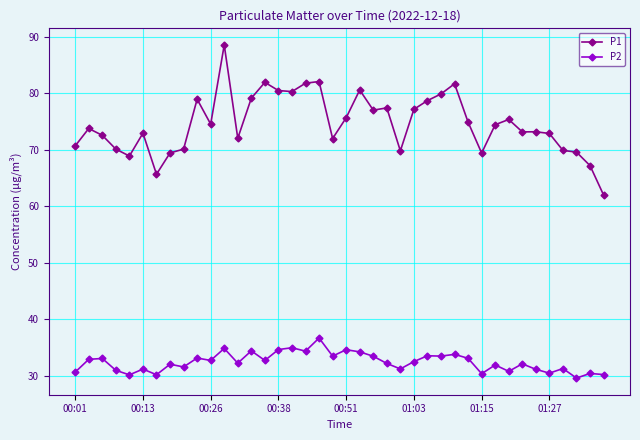

Rank the series by their maximum value, from highest to lowest.

P1, P2